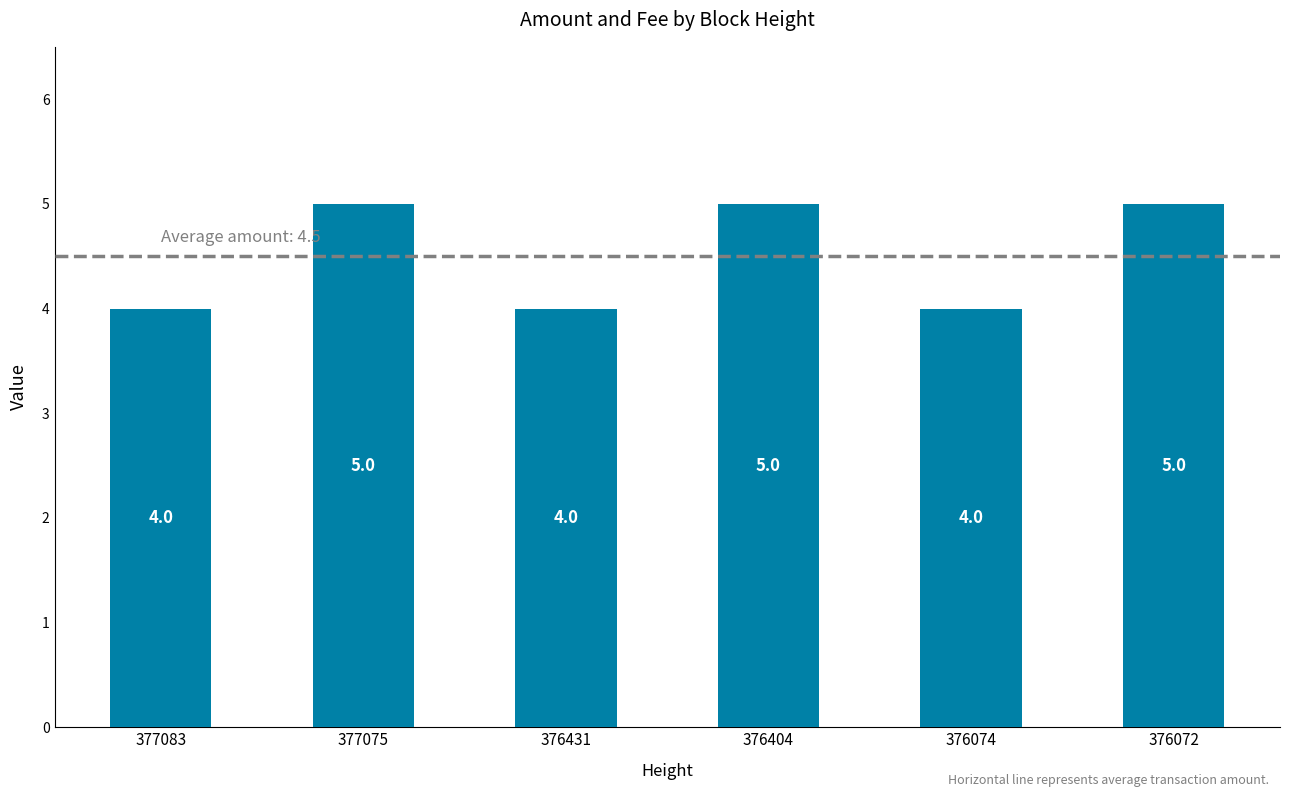

True or false: the data shows 2 at 377075.

False